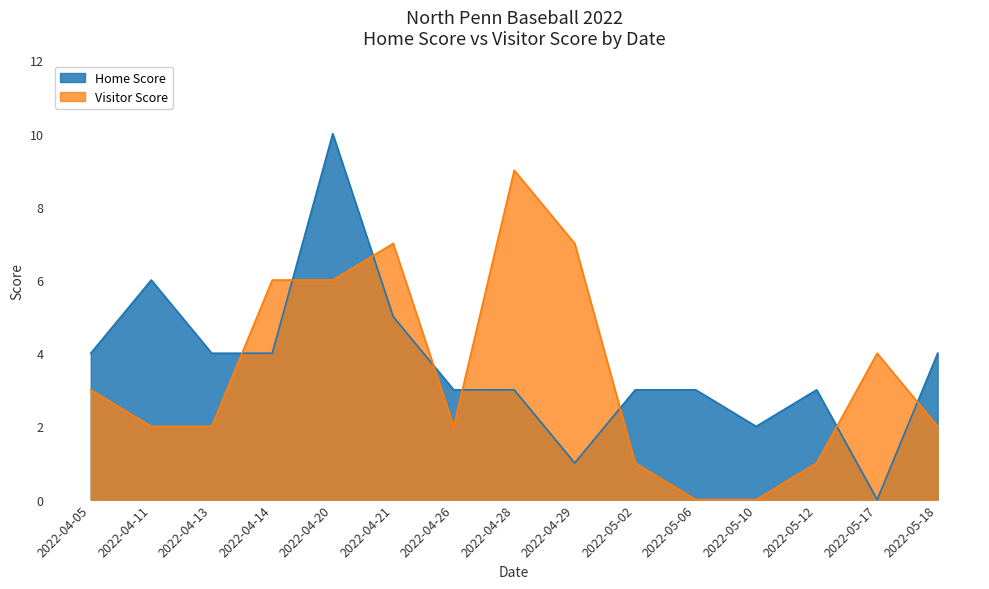

What is the difference between the second highest and minimum values in the Visitor Score series?

7